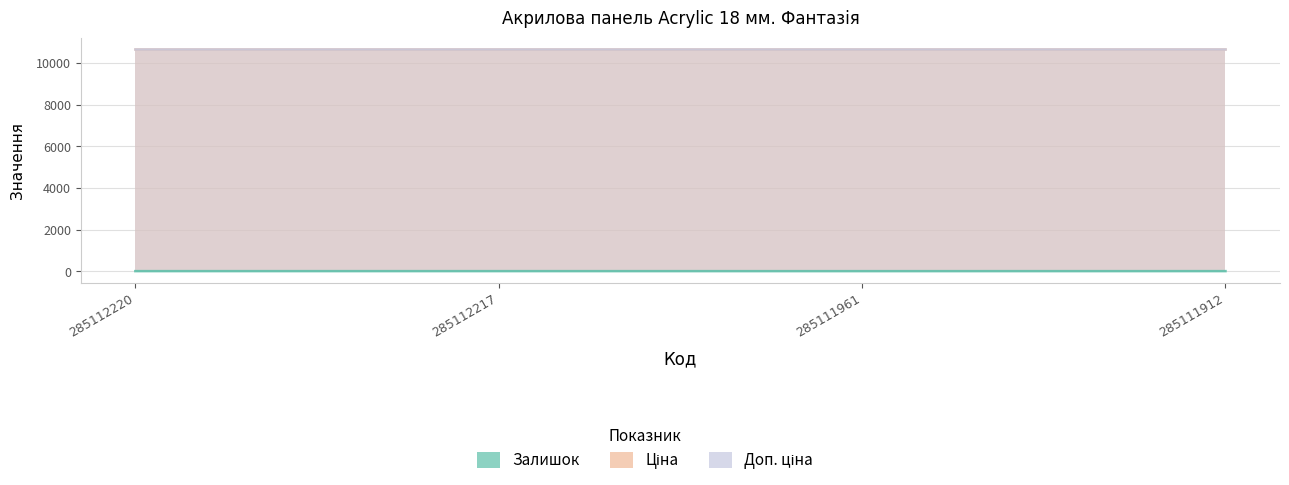

Where is Ціна nearest to the value 10690?

285112220